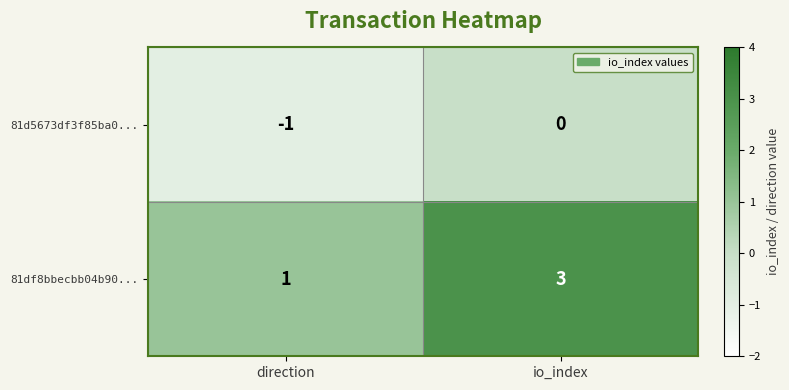

What is the spread (max minus min) of values at io_index?

3